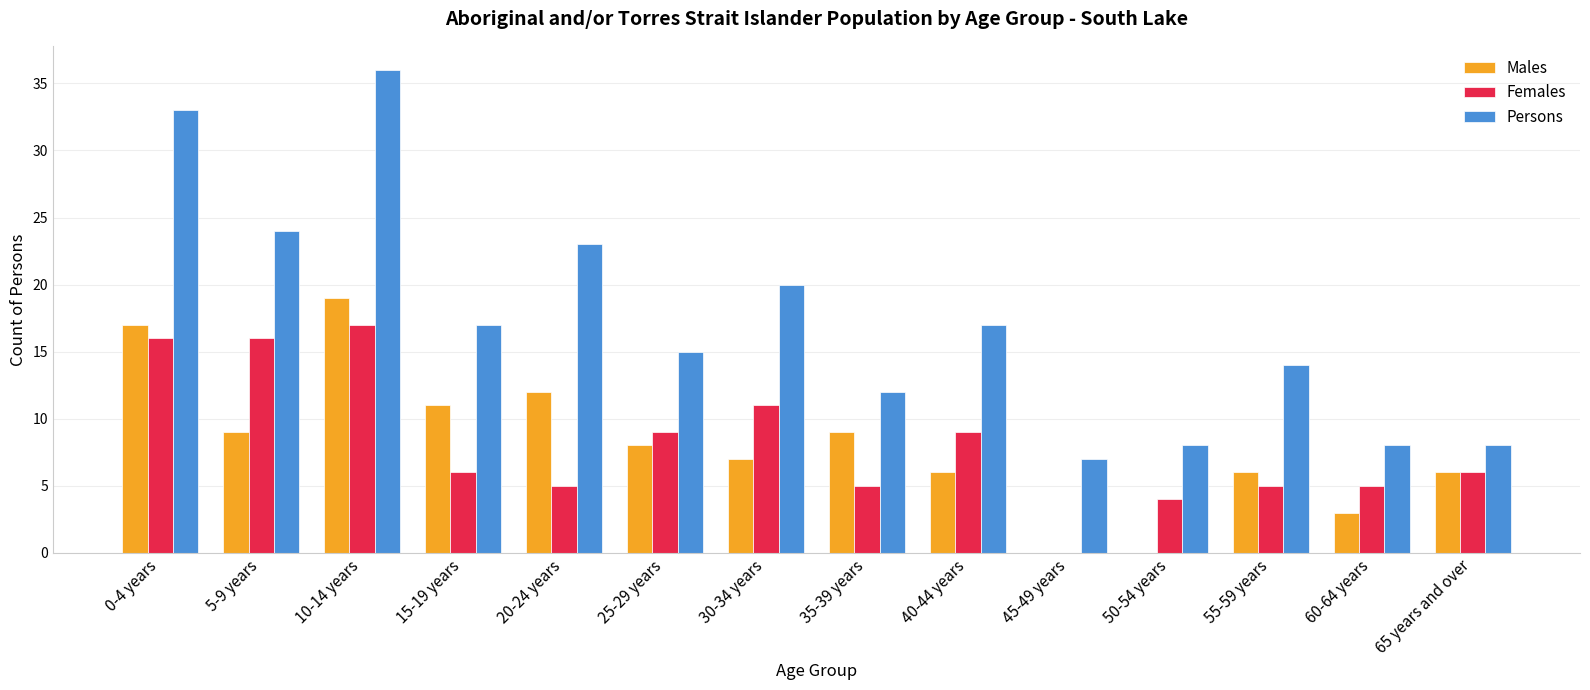

True or false: Females has a value of 6 at 65 years and over.

True